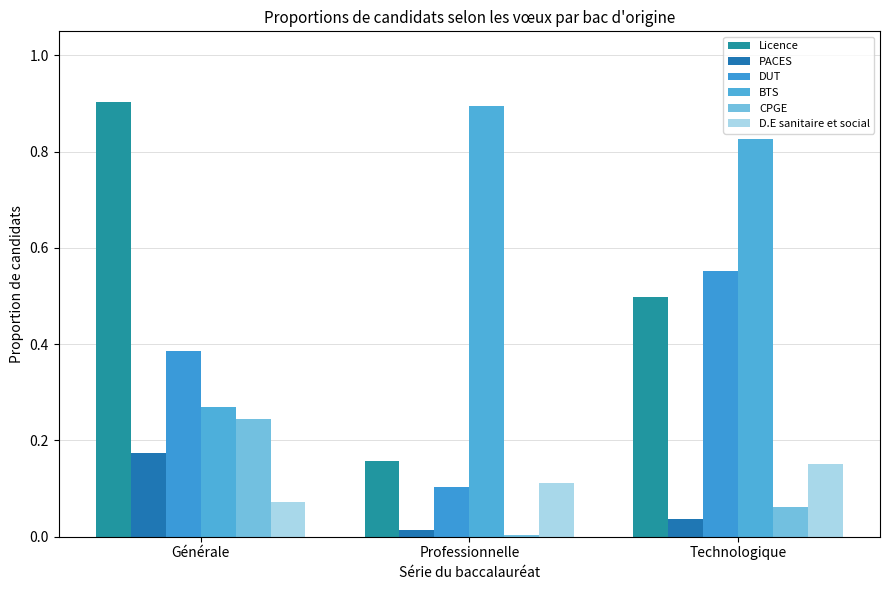

Reading left to right, extract all data points from this chart.

Licence: 0.9	0.2	0.5
PACES: 0.2	0.0	0.0
DUT: 0.4	0.1	0.6
BTS: 0.3	0.9	0.8
CPGE: 0.2	0.0	0.1
D.E sanitaire et social: 0.1	0.1	0.2